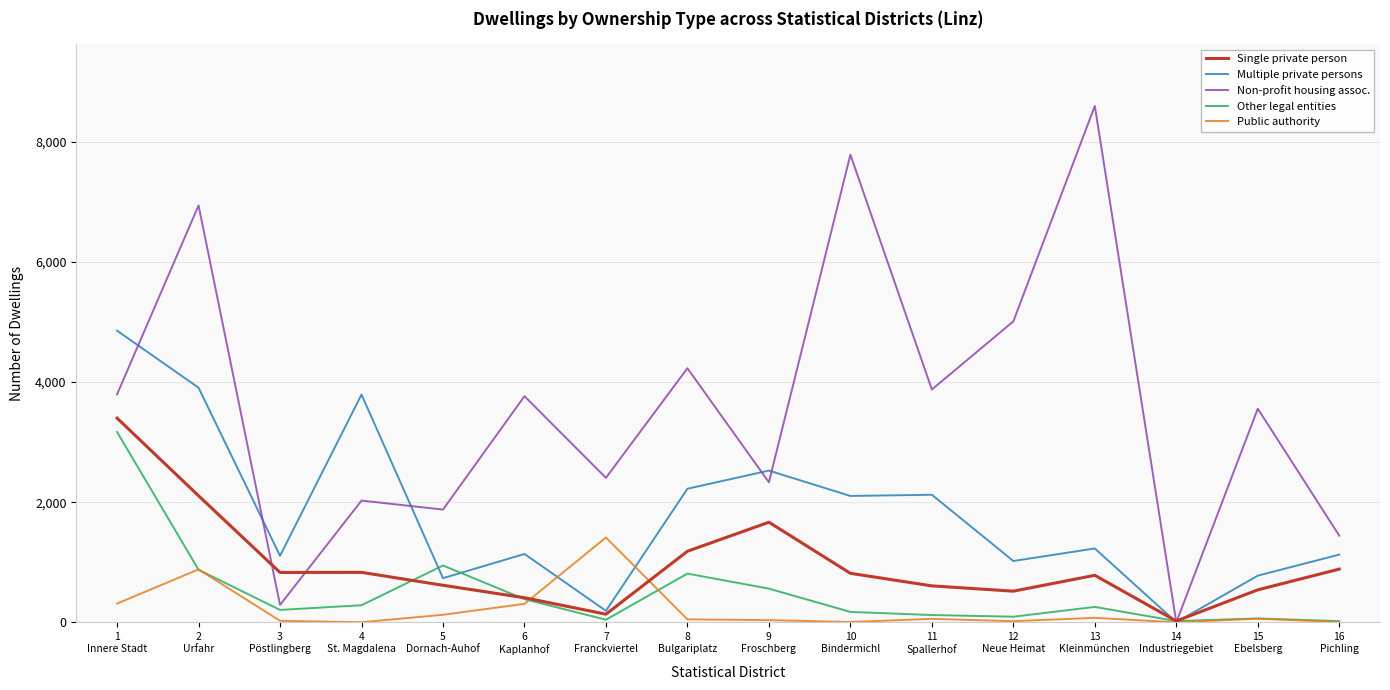

What is the difference between the Non-profit housing assoc. values at 12
Neue Heimat and 13
Kleinmünchen?

3584